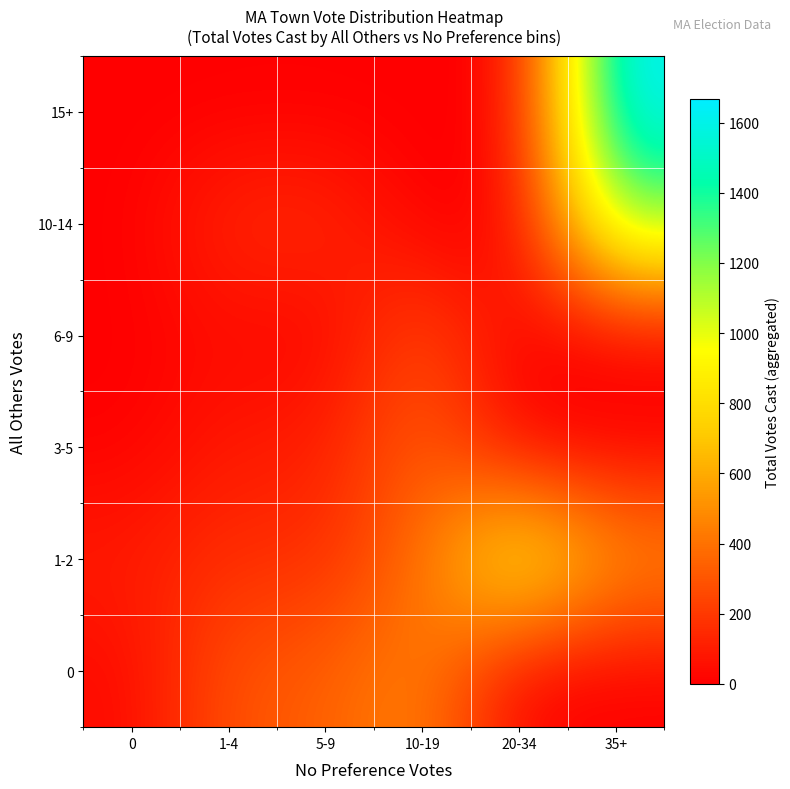

Reading left to right, extract all data points from this chart.

0: 0=32	1-4=292	5-9=331	10-19=476	20-34=0	35+=0
1-2: 0=103	1-4=167	5-9=153	10-19=383	20-34=997	35+=531
3-5: 0=5	1-4=93	5-9=103	10-19=349	20-34=0	35+=0
6-9: 0=0	1-4=39	5-9=0	10-19=278	20-34=0	35+=0
10-14: 0=0	1-4=147	5-9=159	10-19=0	20-34=0	35+=1186
15+: 0=0	1-4=0	5-9=0	10-19=0	20-34=0	35+=1667